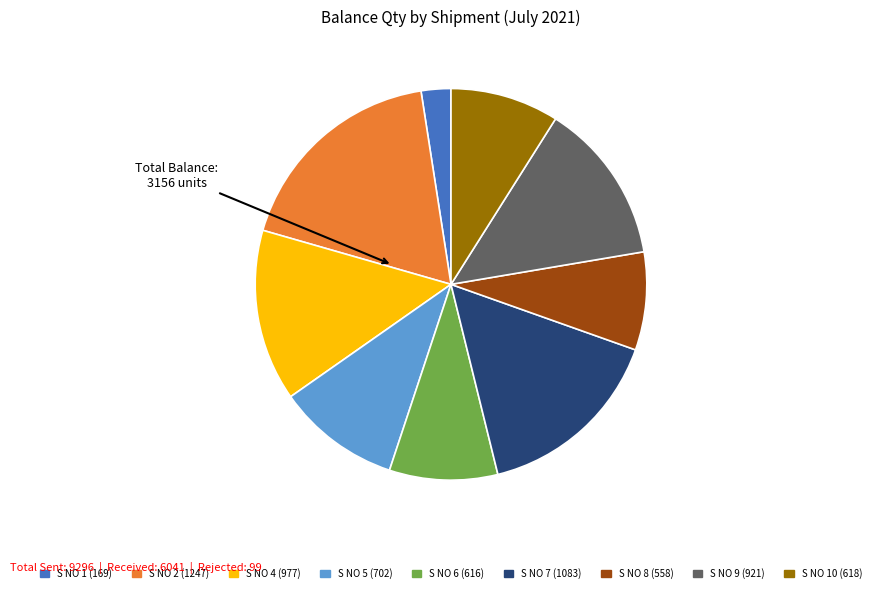

Is there a majority slice in this chart?

No